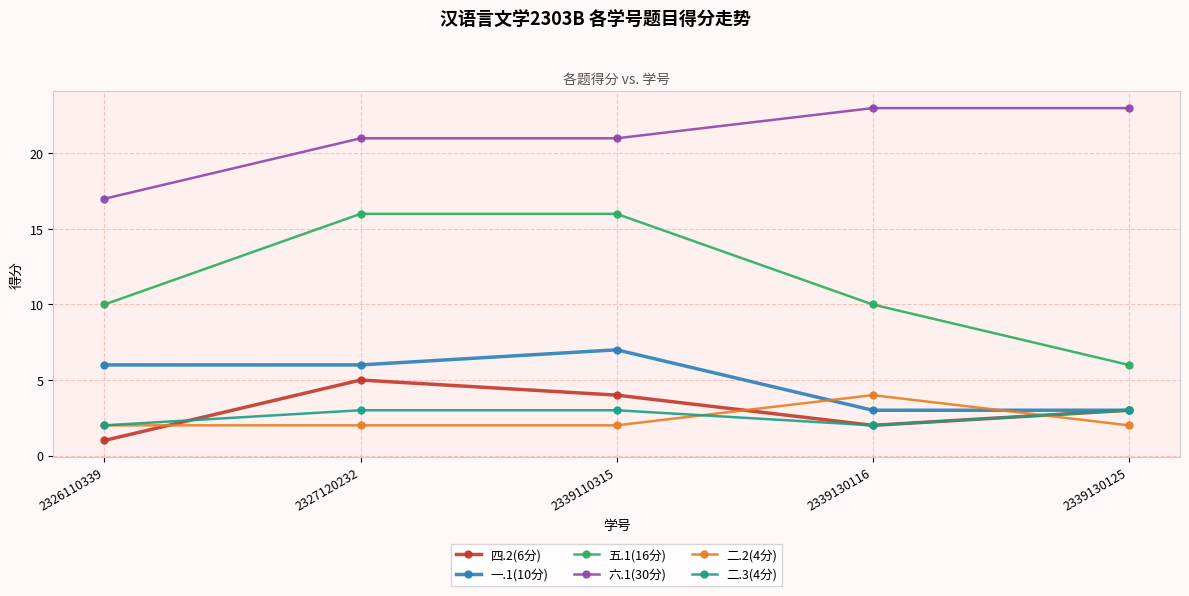

Which series has the largest total across all categories?

六.1(30分)